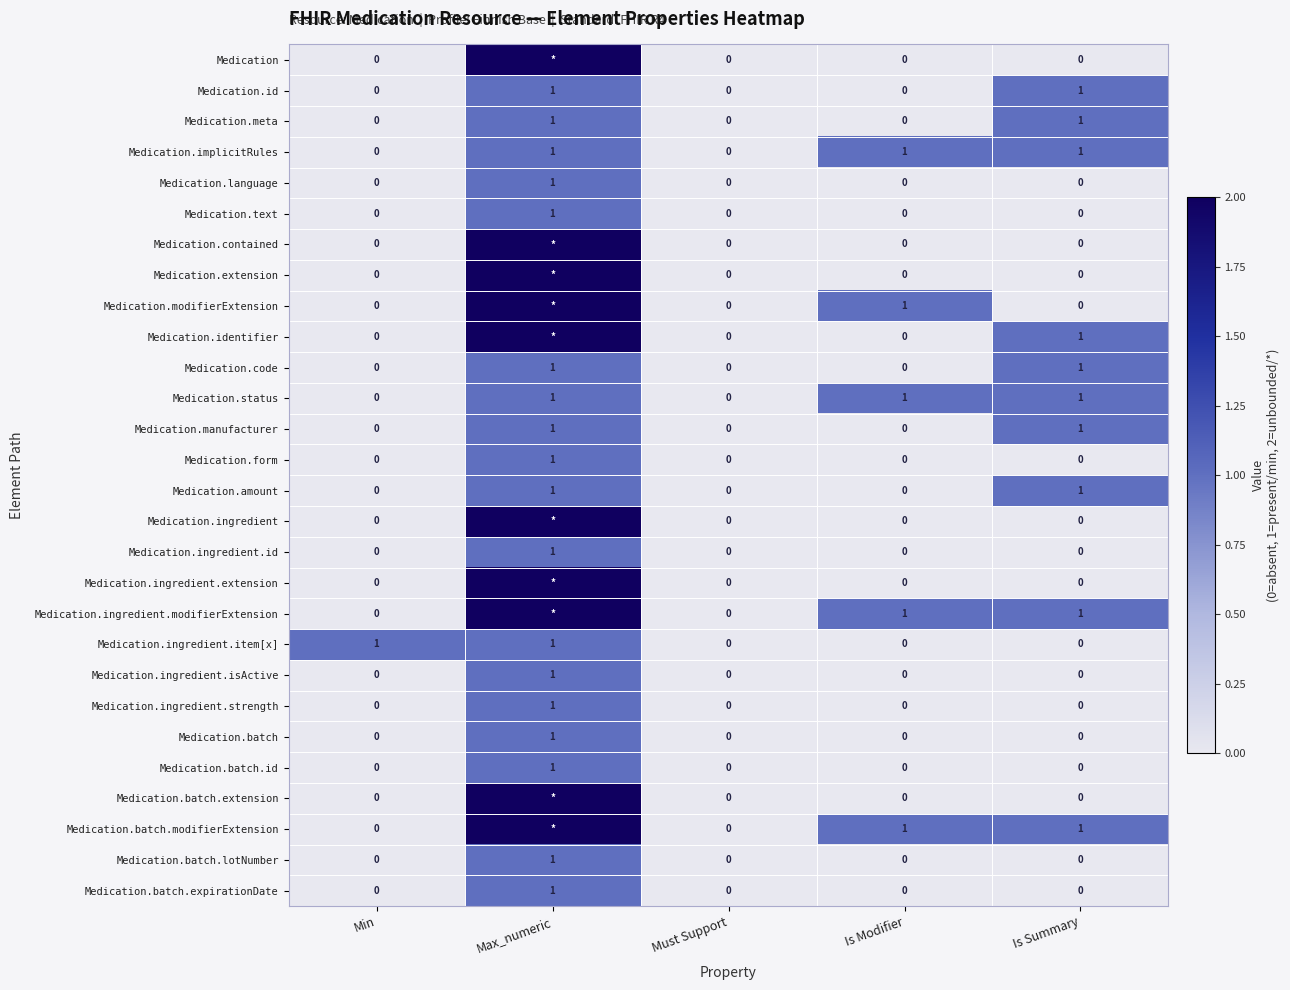

The value of Medication.batch at Max_numeric is 2. True or false?

False